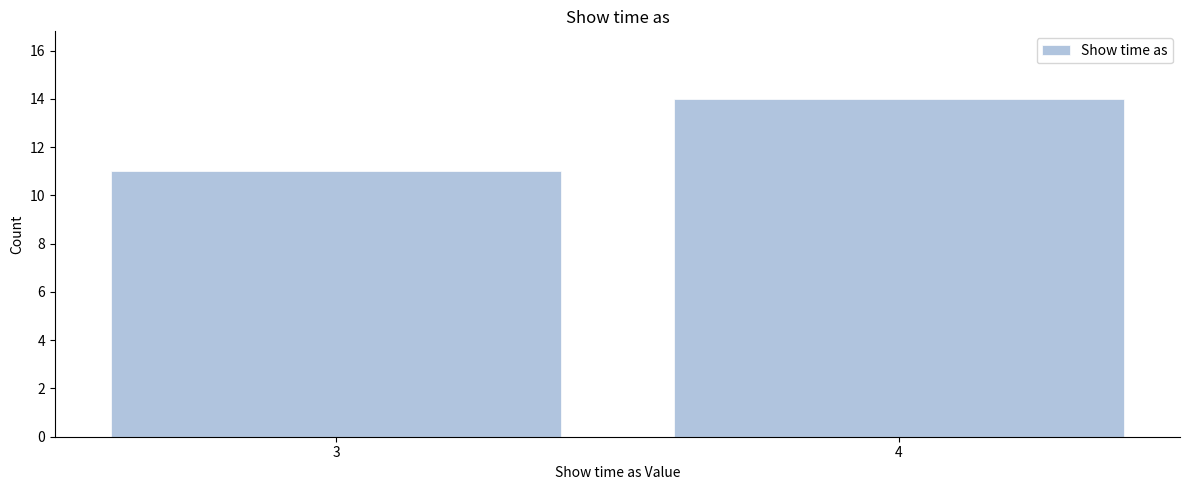

Reading left to right, list all the values displayed in this chart.

11	14